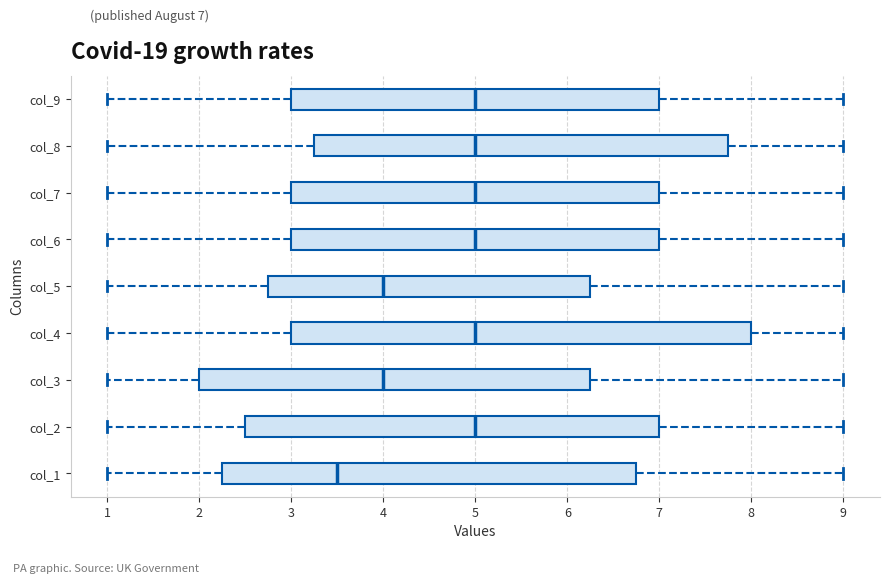

Which box's median line is the furthest to the left?

col_1